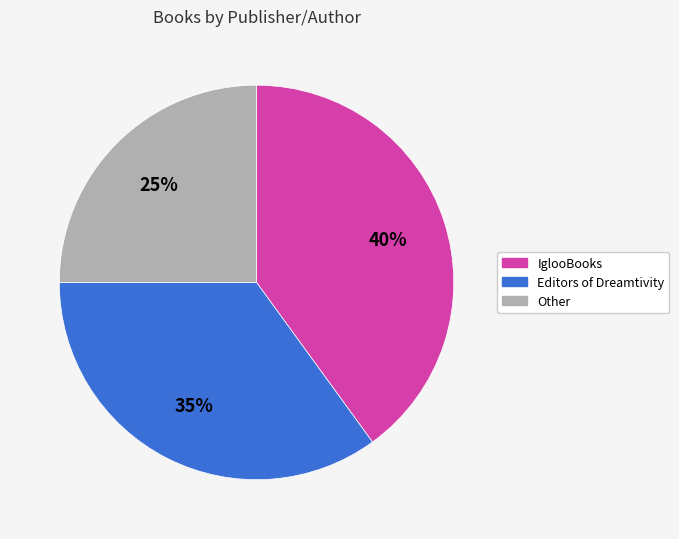

To the nearest percent, what portion does Other represent?

25%